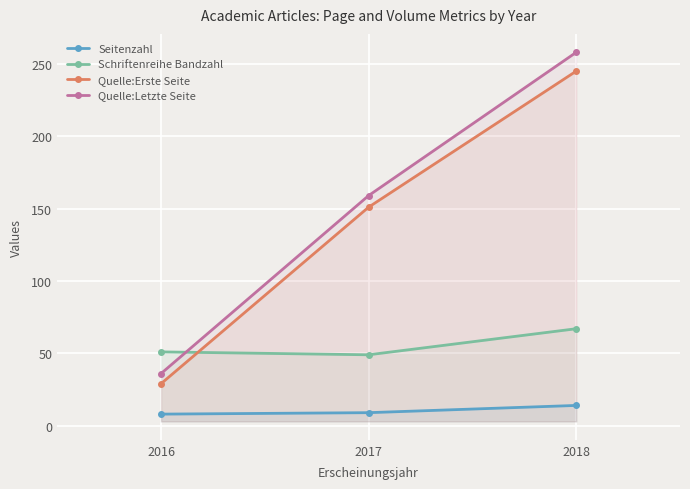

What is the average value of the Quelle:Erste Seite series?

142